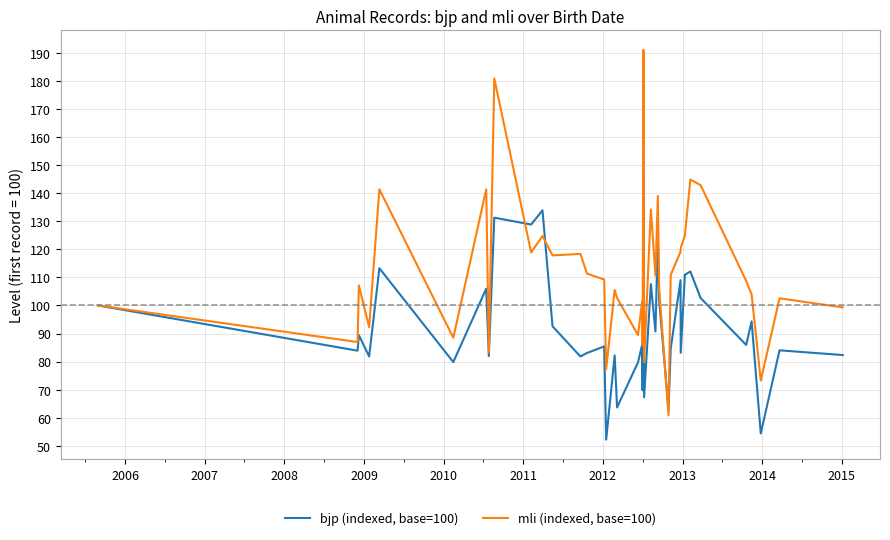

In bjp (indexed, base=100), how many points are lower than both neighbors (excluding endpoints)?

15